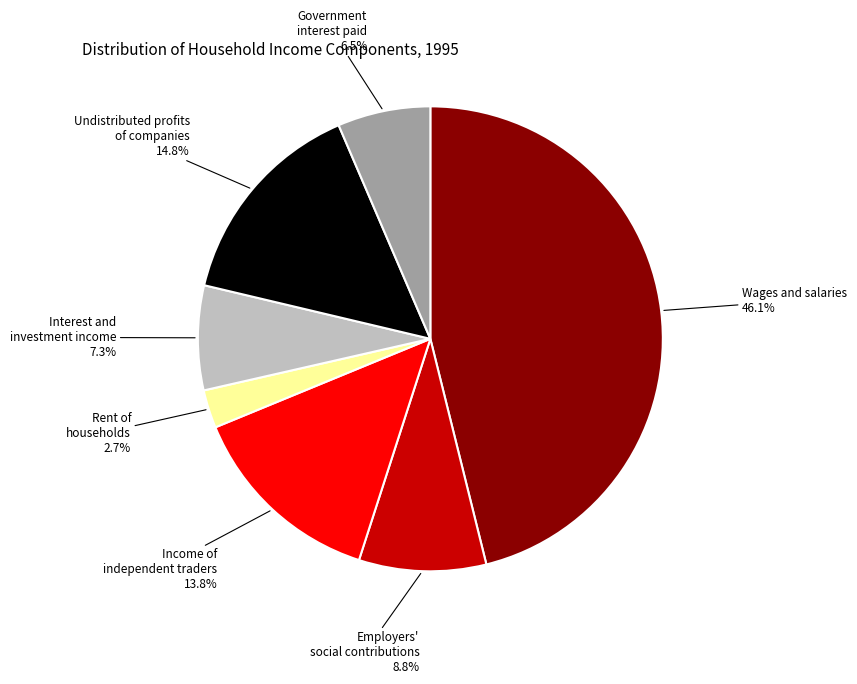

Does any single category account for the majority?

No